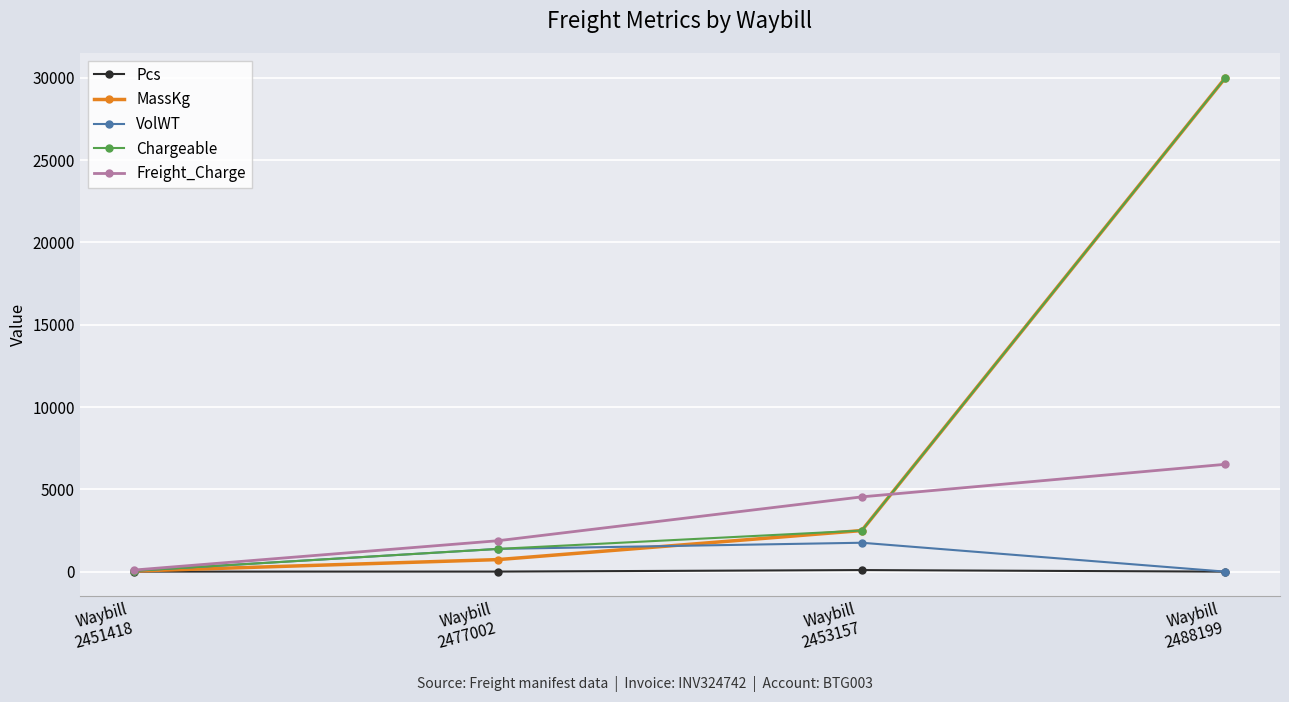

The MassKg series shows 3838.5 at Waybill
2453157. True or false?

False